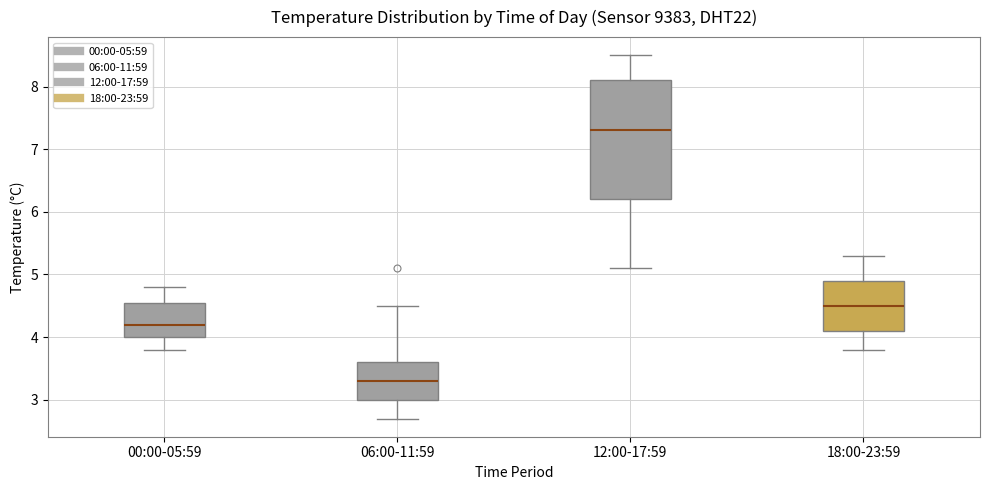

Which box has the lowest median line?

06:00-11:59